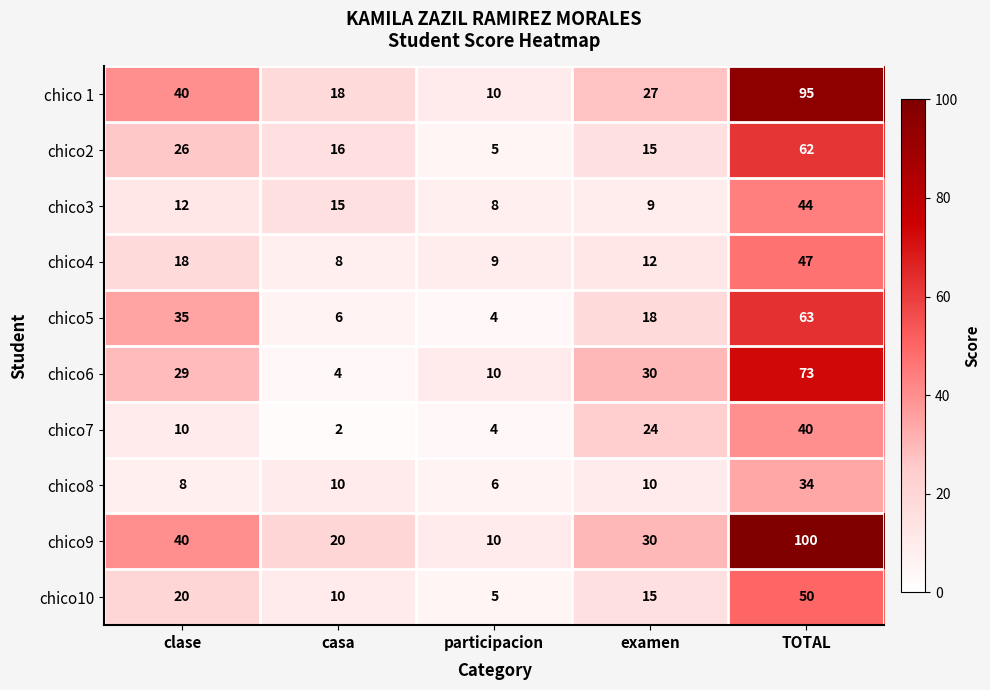

Which category has the lowest value in the chico9 series?

participacion